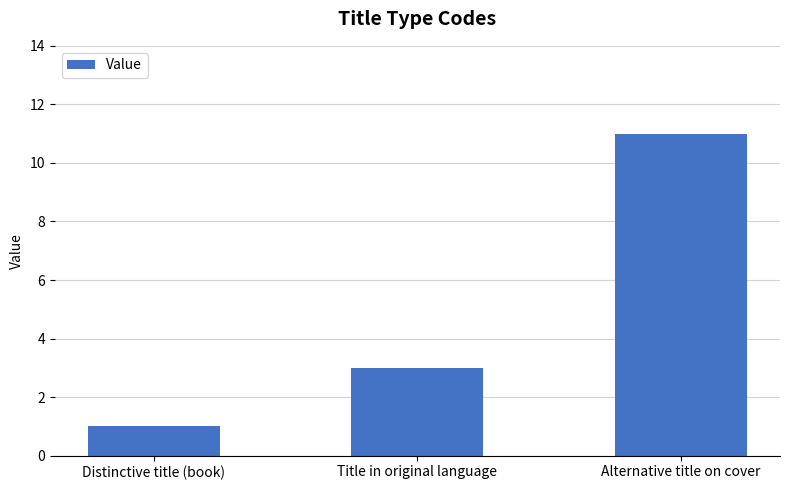

Rank the categories by value from lowest to highest.

Distinctive title (book), Title in original language, Alternative title on cover